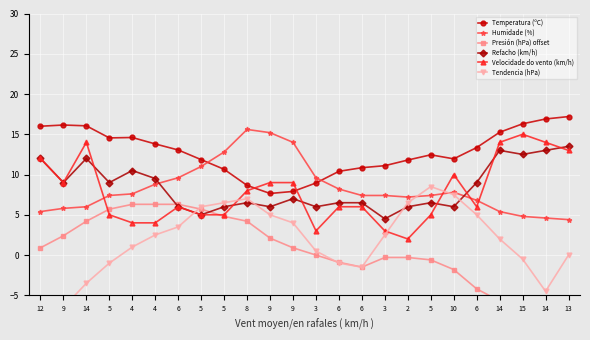

At which label does Temperatura (ºC) first exceed 13?

12